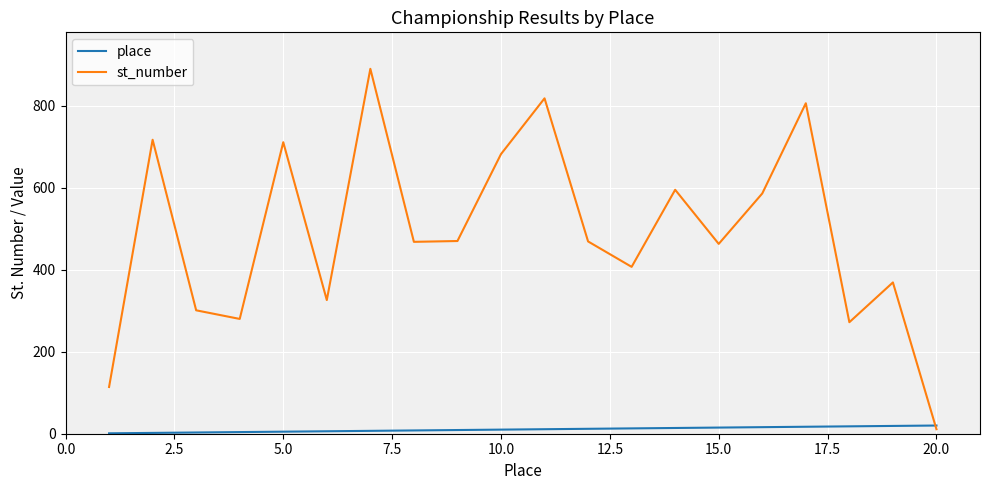

What is the sum of all st_number values?

9755